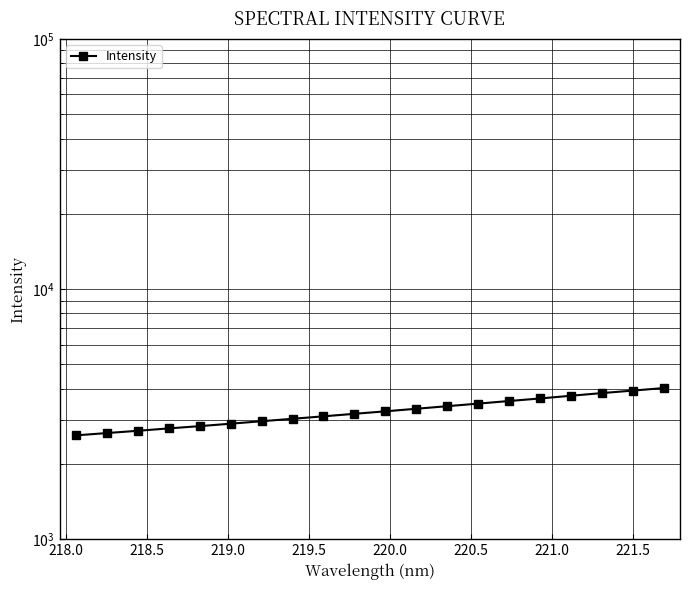

How many values are below 3245?

10